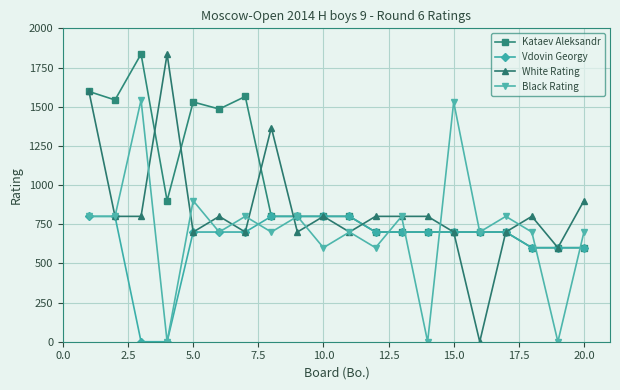

Rank the series by their average value, from lowest to highest.

Vdovin Georgy, Black Rating, White Rating, Kataev Aleksandr